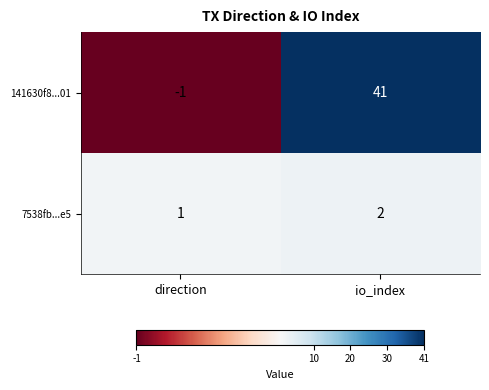

Is it true that 141630f8...01 equals 41 at io_index?

True